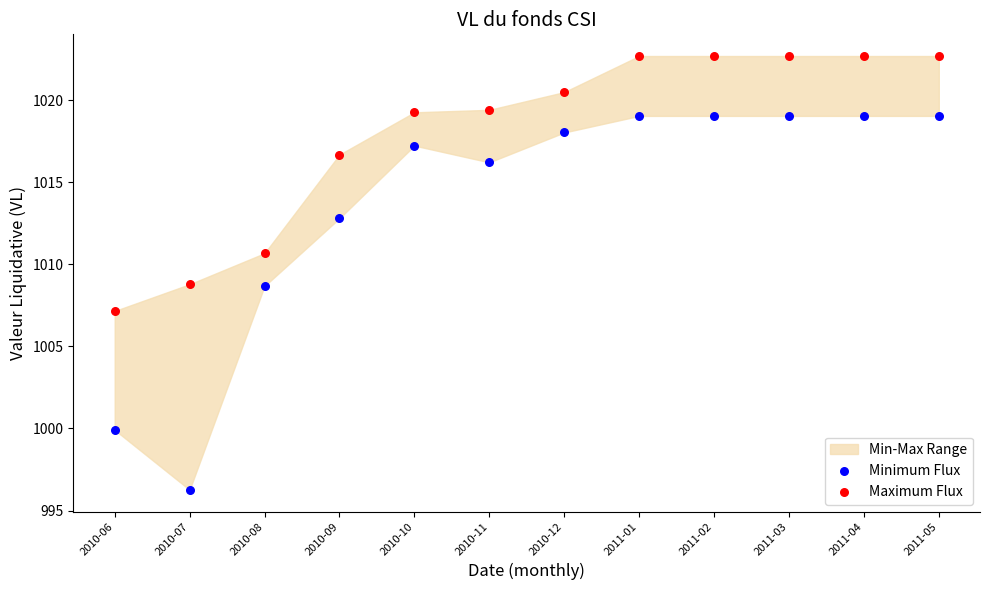

Across all data points, what is the range of X values (max minus min)?

1.0